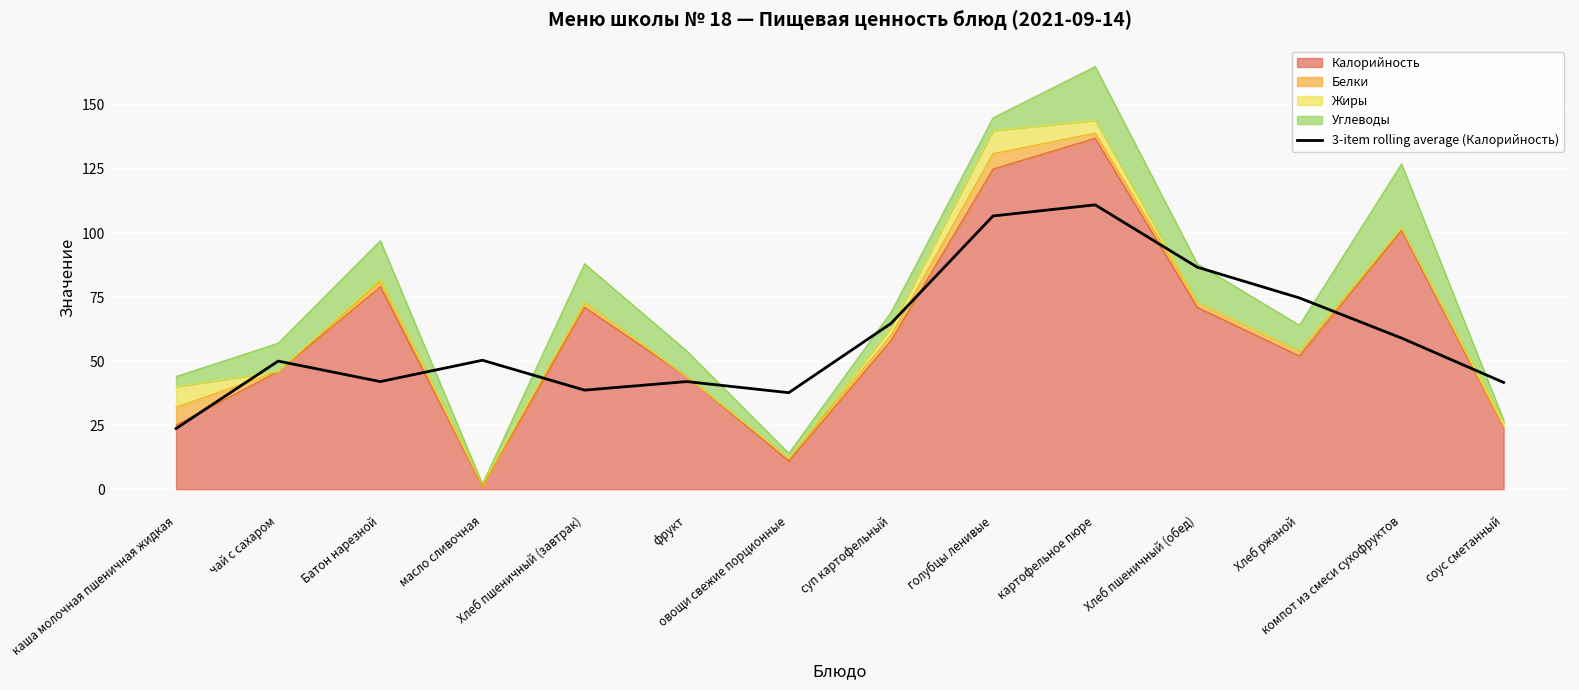

What position from the left is соус сметанный?

14